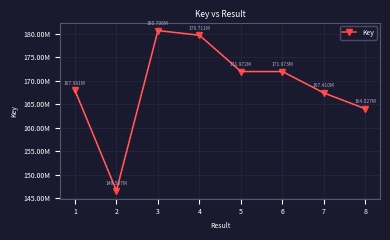

Is this an area chart (filled region under the line)?

No